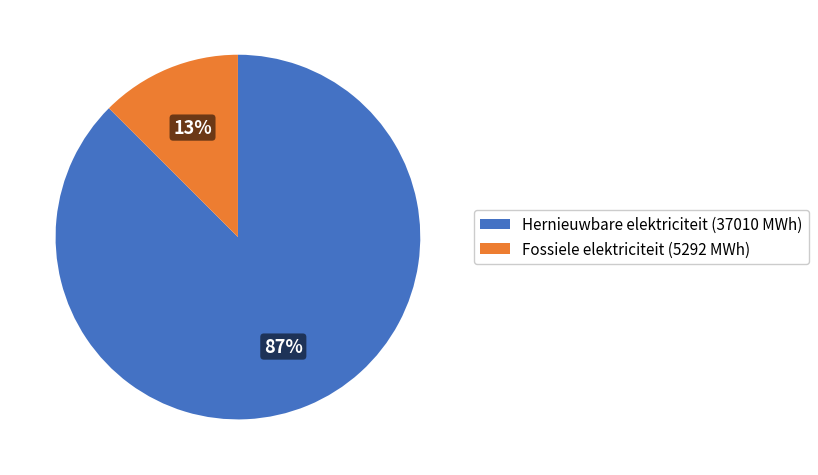

Does Fossiele elektriciteit (5292 MWh) account for over 50% of the chart?

No